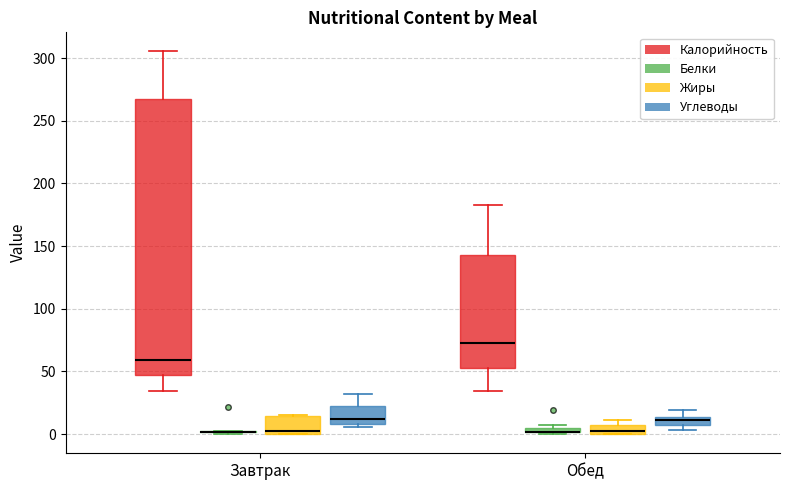

Where is the upper edge of the box for Завтрак (Жиры) on the y-axis? The values are not printed on the chart, so give them approximately, as read against the axis.

15